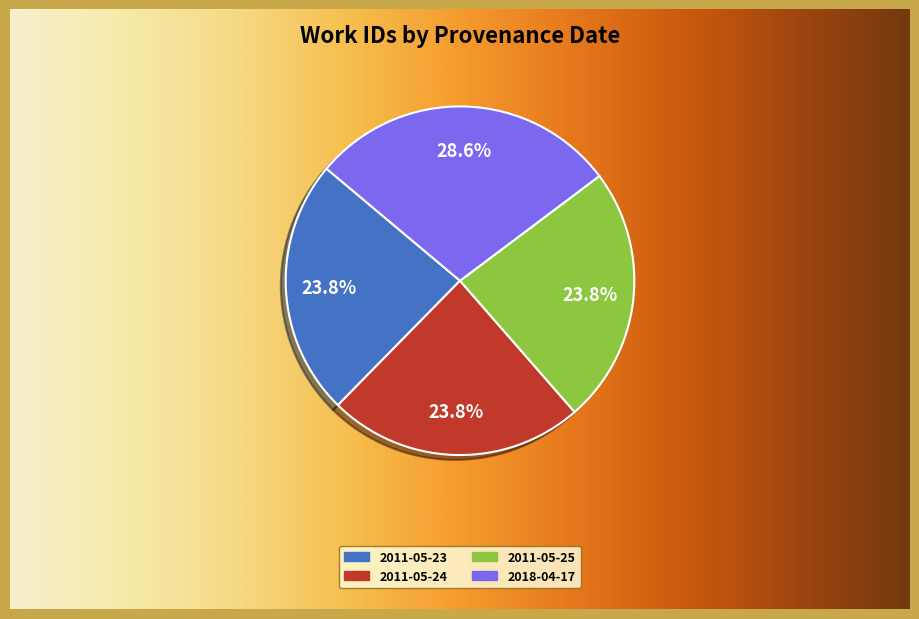

Which slice is the smallest?

2011-05-23